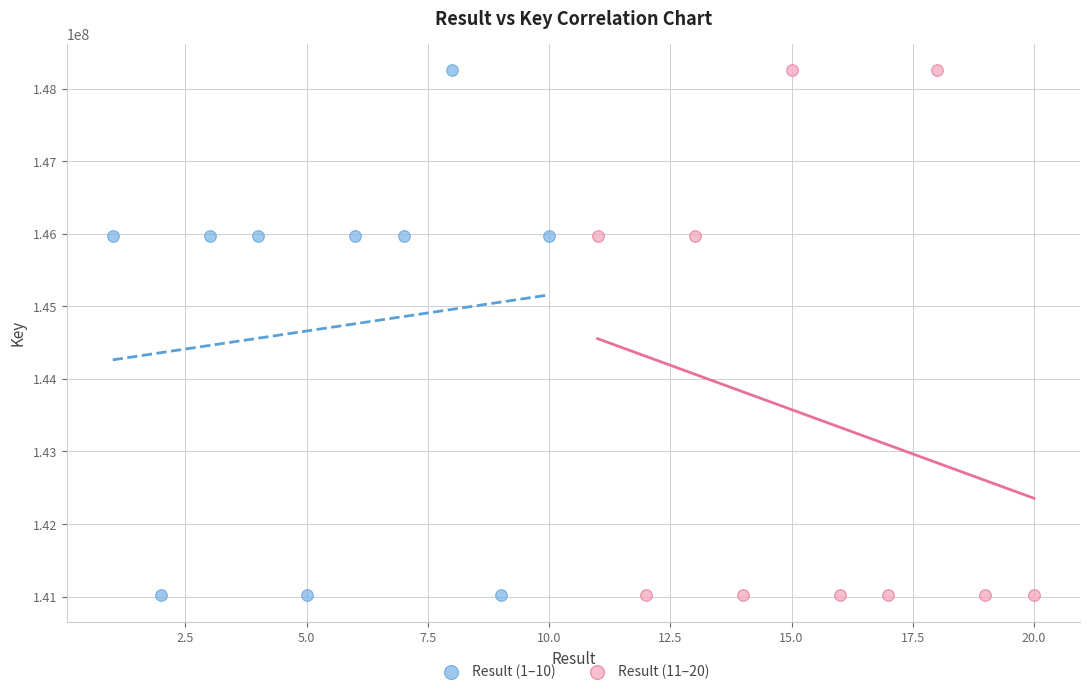

What are all the series names shown in the legend?

Result (1–10), Result (11–20)